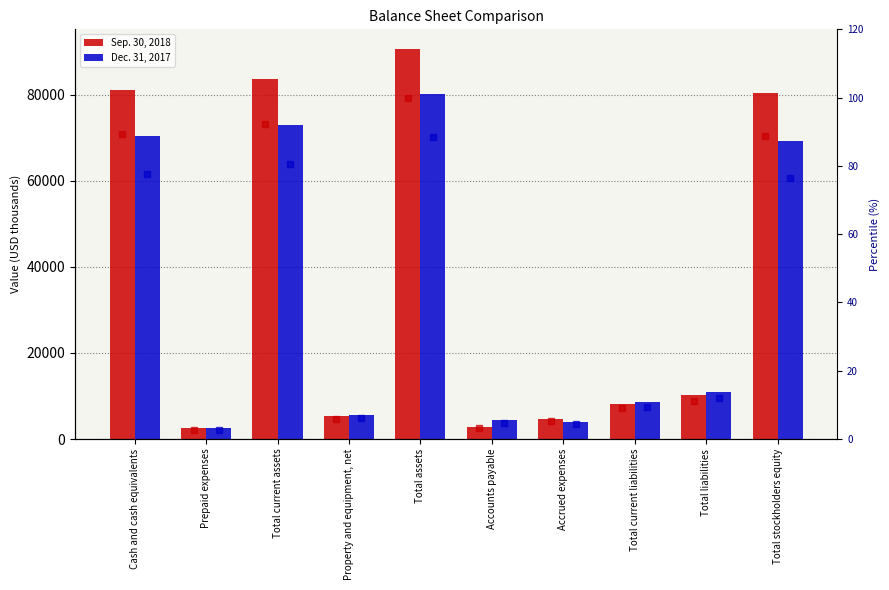

At how many categories does at least one series exceed 34522?

4